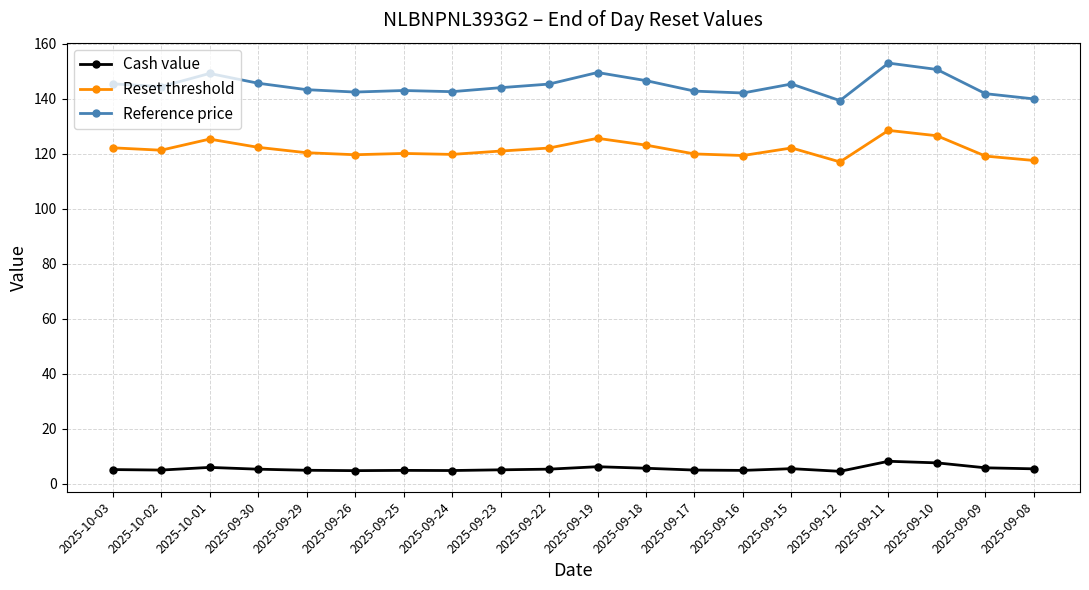

How many categories are shown in the chart?

20